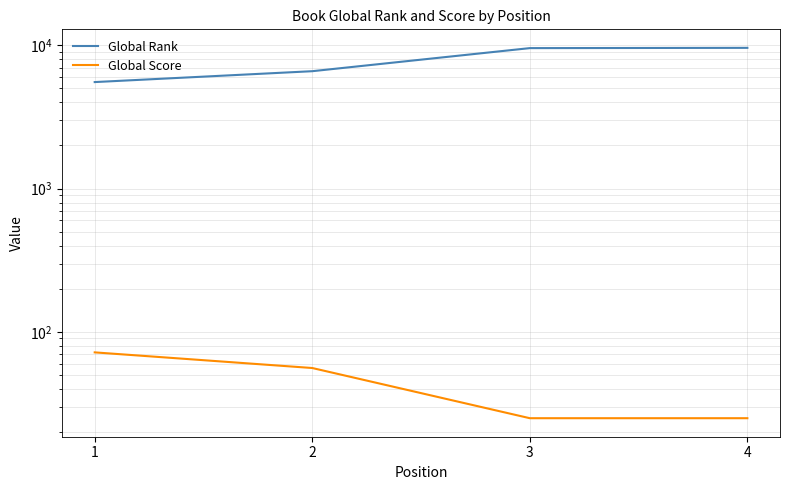

True or false: Global Rank has a value of 3389 at 2.

False